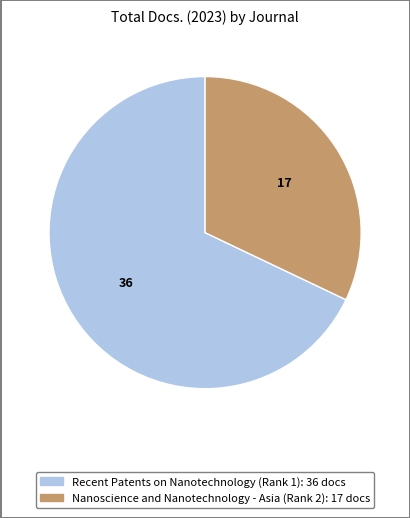

Which slice is the smallest?

Nanoscience and Nanotechnology - Asia (Rank 2)